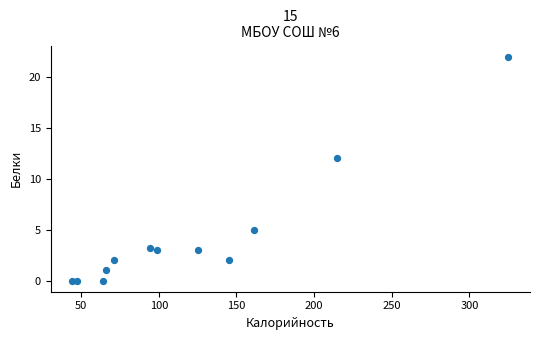

What Y value in the scatter plot is closest to 11?

12.0